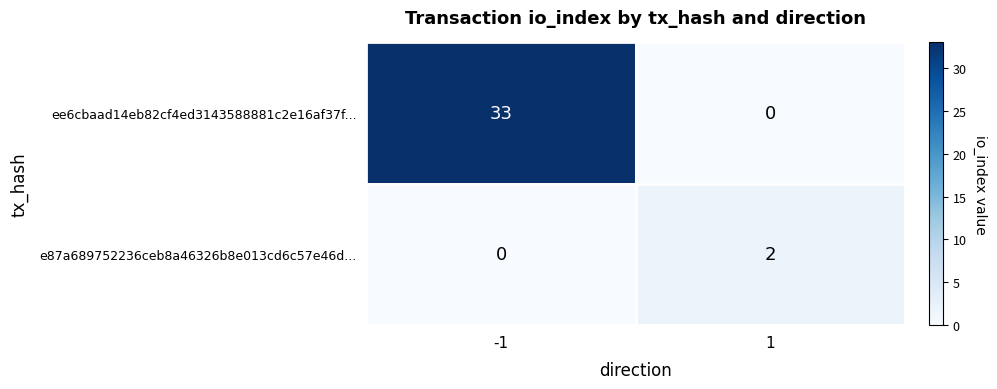

The value of e87a689752236ceb8a46326b8e013cd6c57e46d... at -1 is 1. True or false?

False